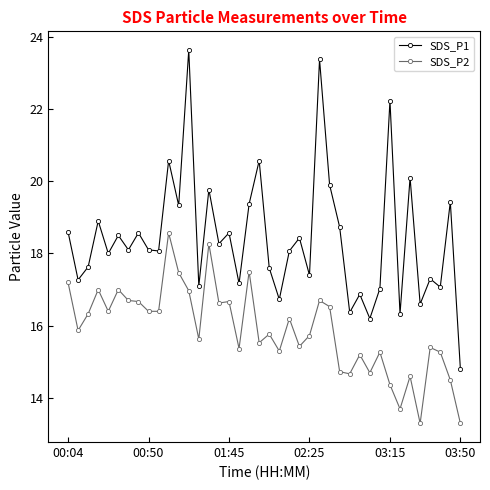

What is the difference between the maximum and minimum values in the SDS_P1 series?

8.8